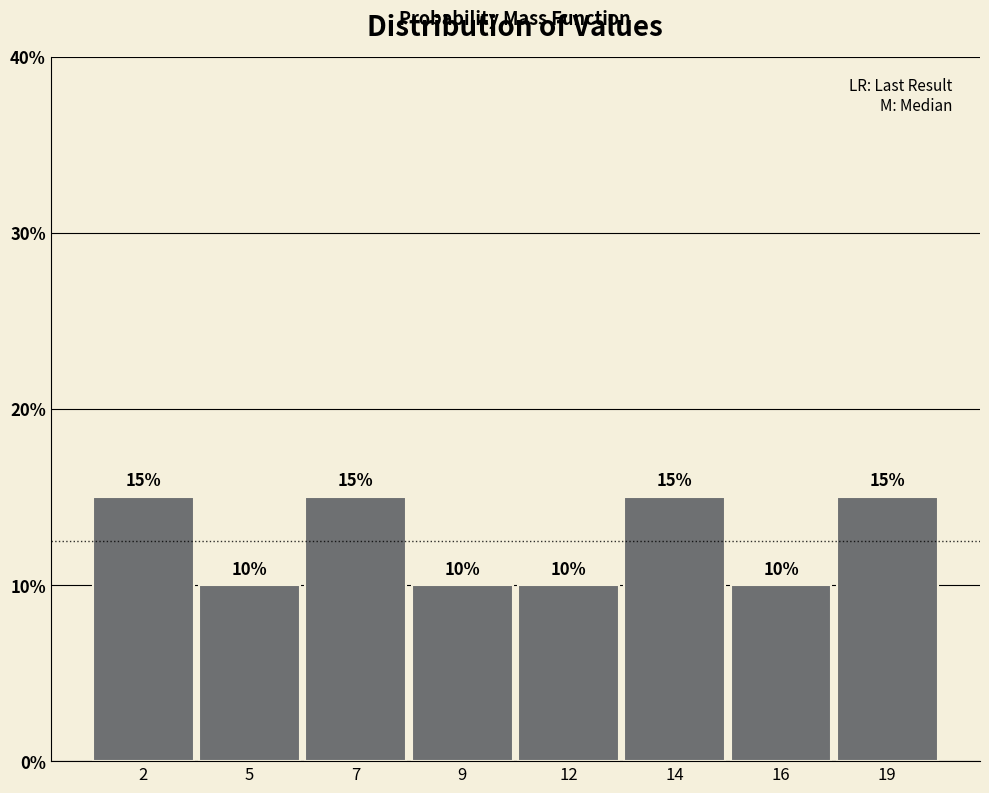

Reading left to right, transcribe all the data shown in this chart.

2=15	5=10	7=15	9=10	12=10	14=15	16=10	19=15